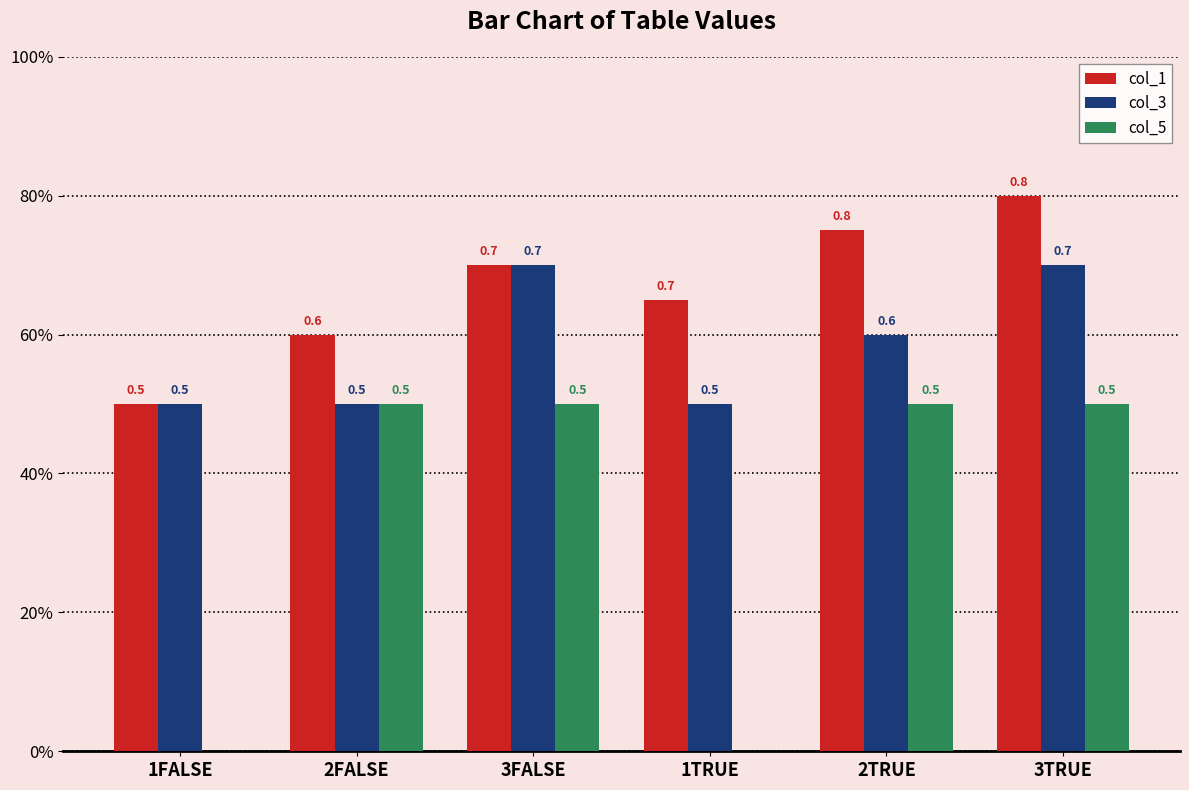

The col_1 series shows 0.8 at 1FALSE. True or false?

False